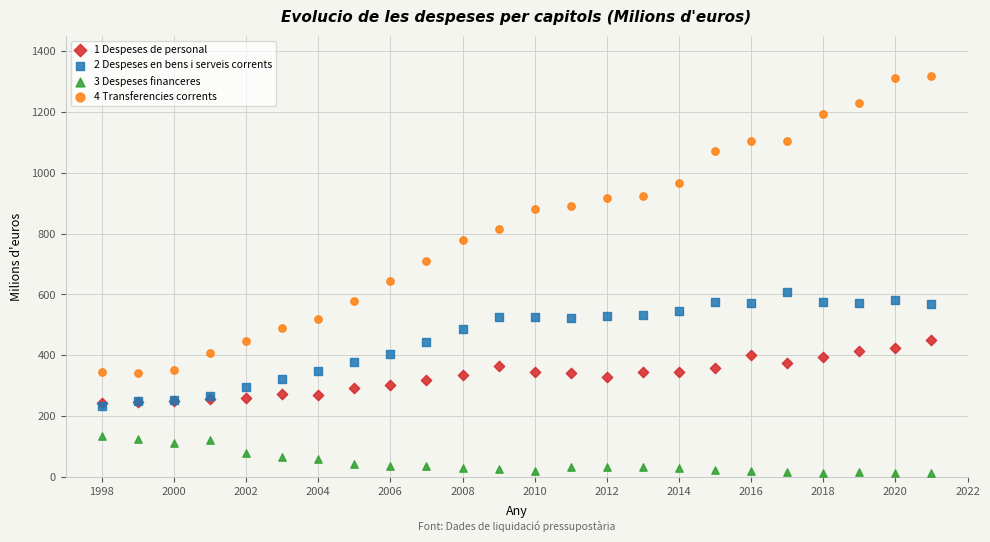

Across all series, what Y value is closest to 664?

642.9